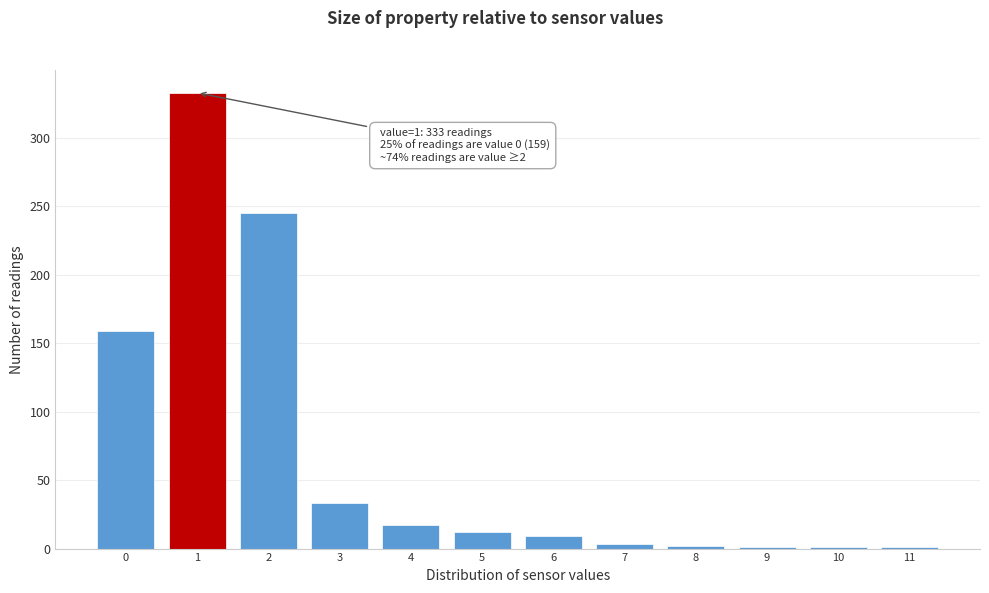

Over which range of the x-axis is the bar tallest?

0.5 to 1.5